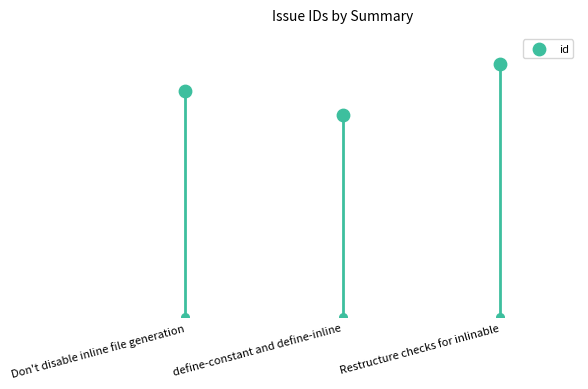

Which has a higher value, Restructure checks for inlinable or Don't disable inline file generation?

Restructure checks for inlinable